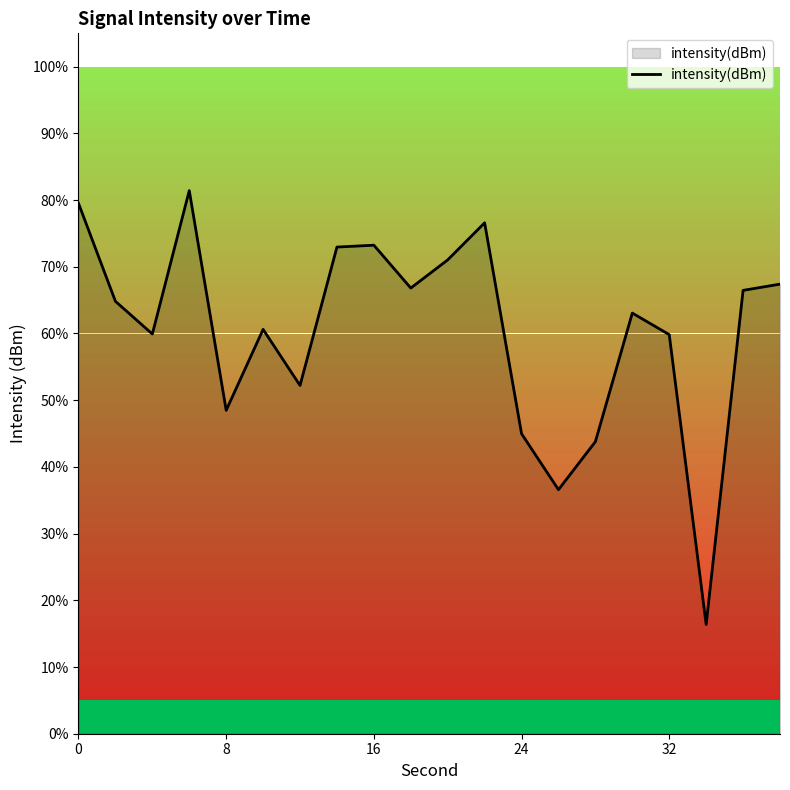

How many lines are shown in the chart?

1